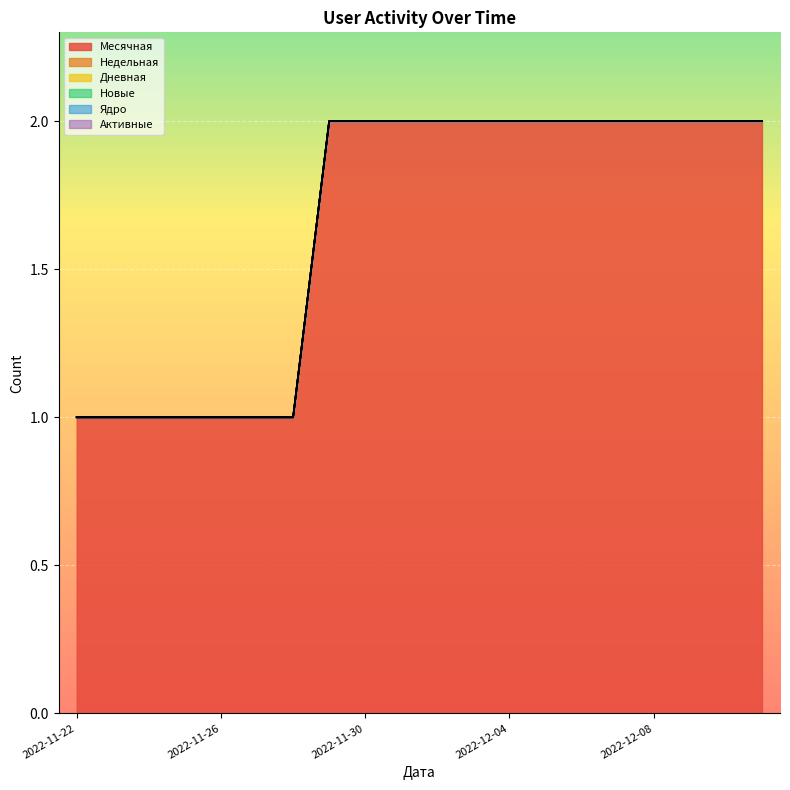

Which series has the largest total across all categories?

Месячная